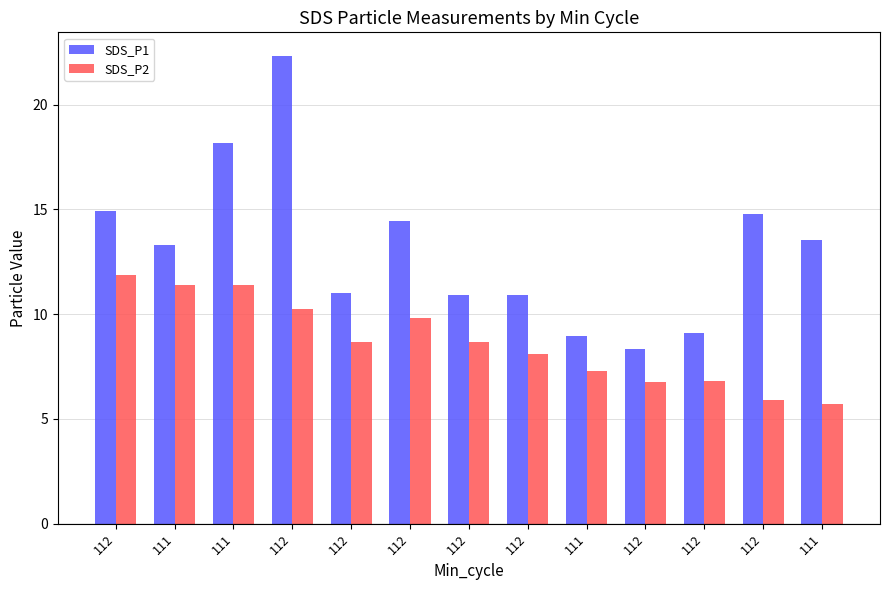

What is the minimum value for SDS_P2?

5.7